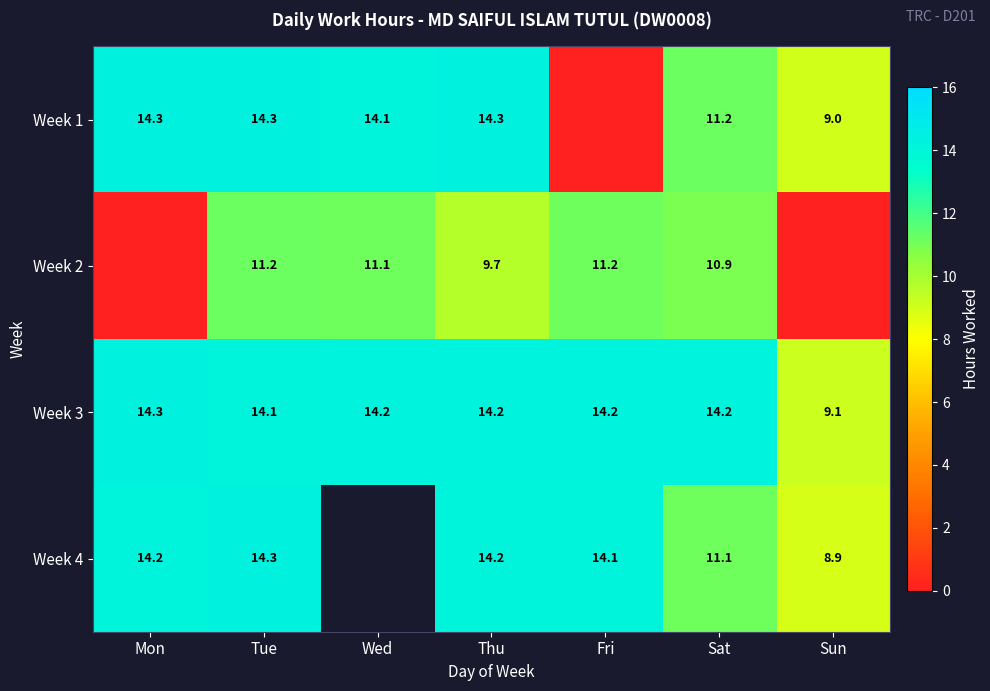

Is the value of Week 3 at Mon greater than the value of Week 4 at Fri?

Yes